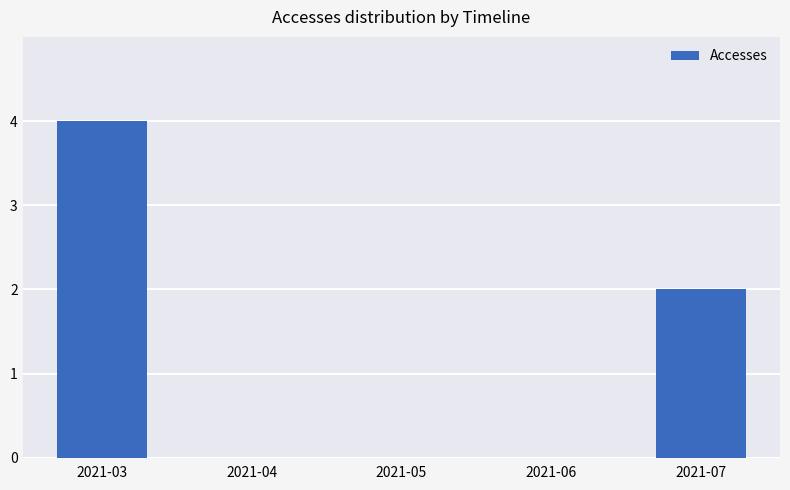

True or false: the data shows -2 at 2021-04.

False